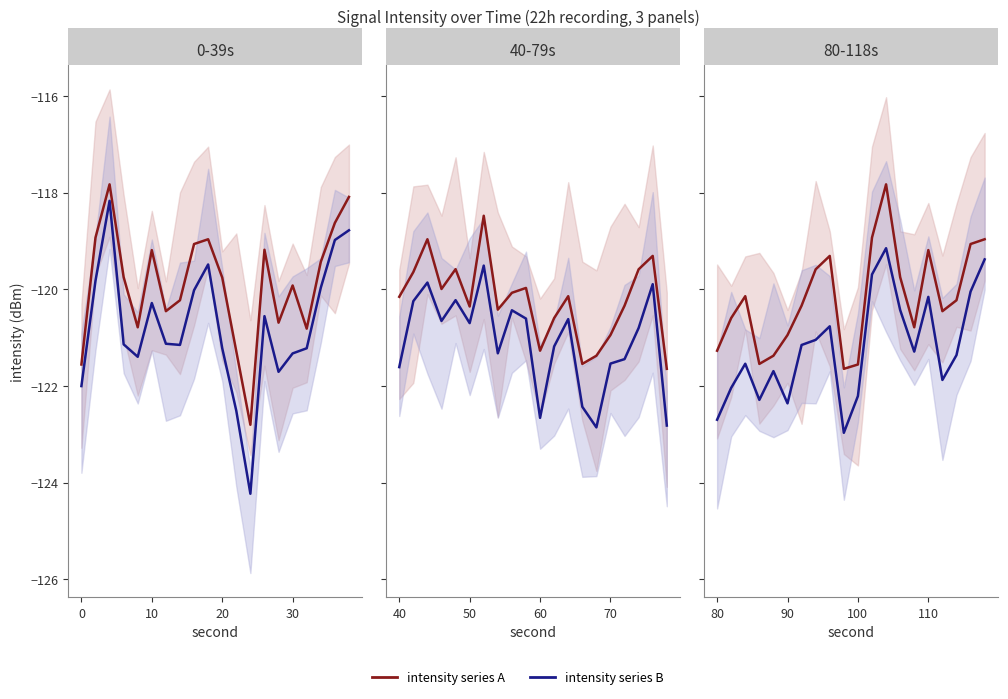

The value of intensity series A at 13 is -119.7. True or false?

True